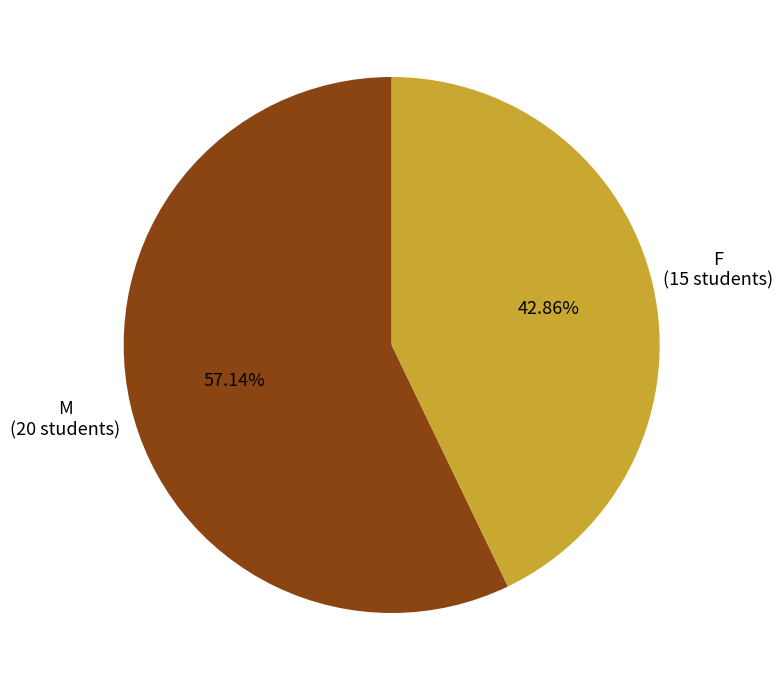

Rank the categories by value from highest to lowest.

M, F